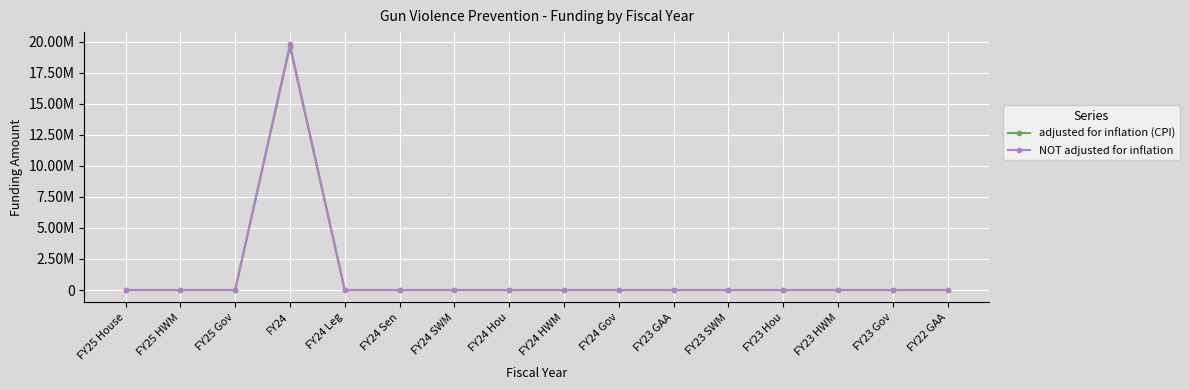

Rank the series by their maximum value, from lowest to highest.

adjusted for inflation (CPI), NOT adjusted for inflation